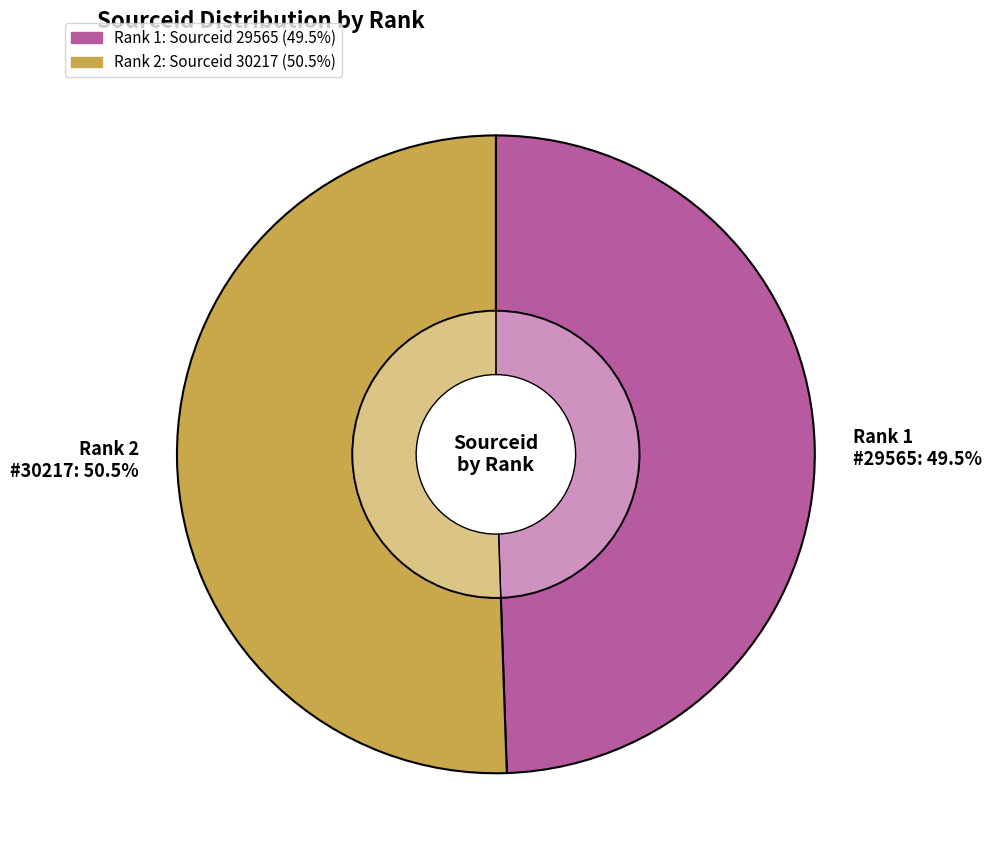

Combined, do 2 and 1 account for over 50%?

Yes